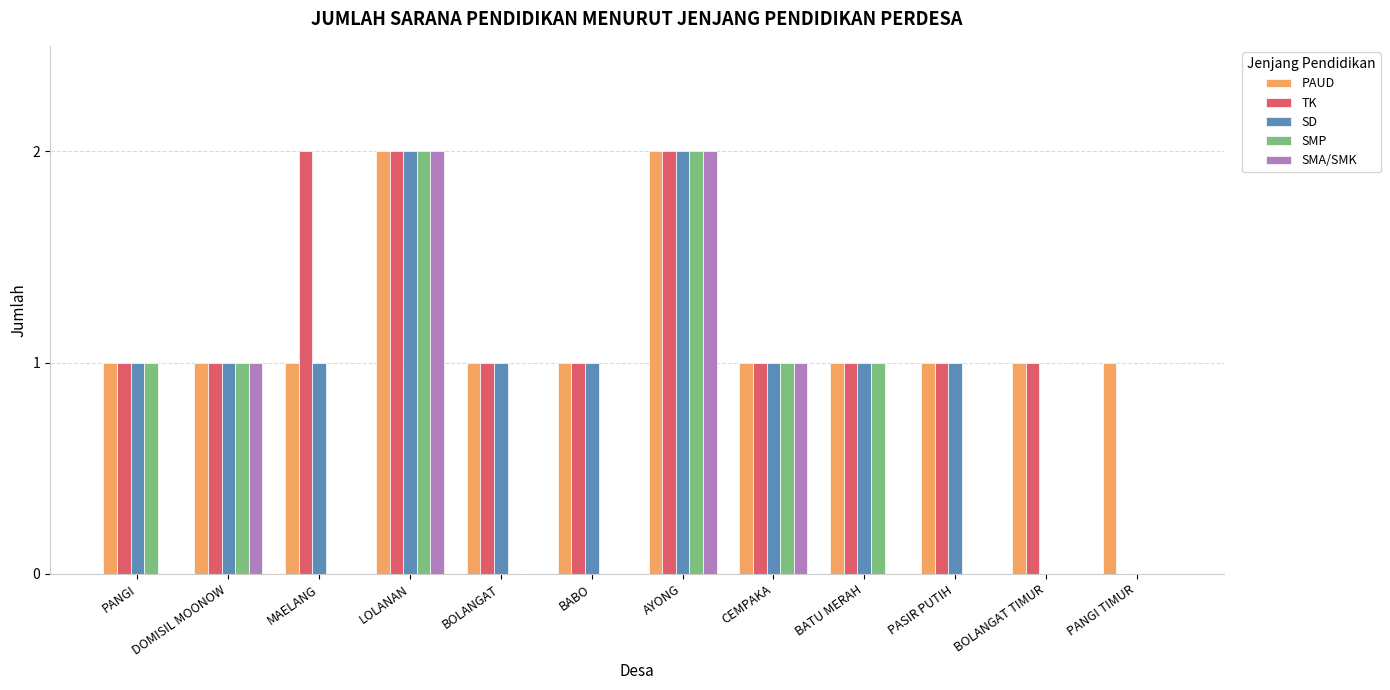

What is the spread (max minus min) of values at BATU MERAH?

1